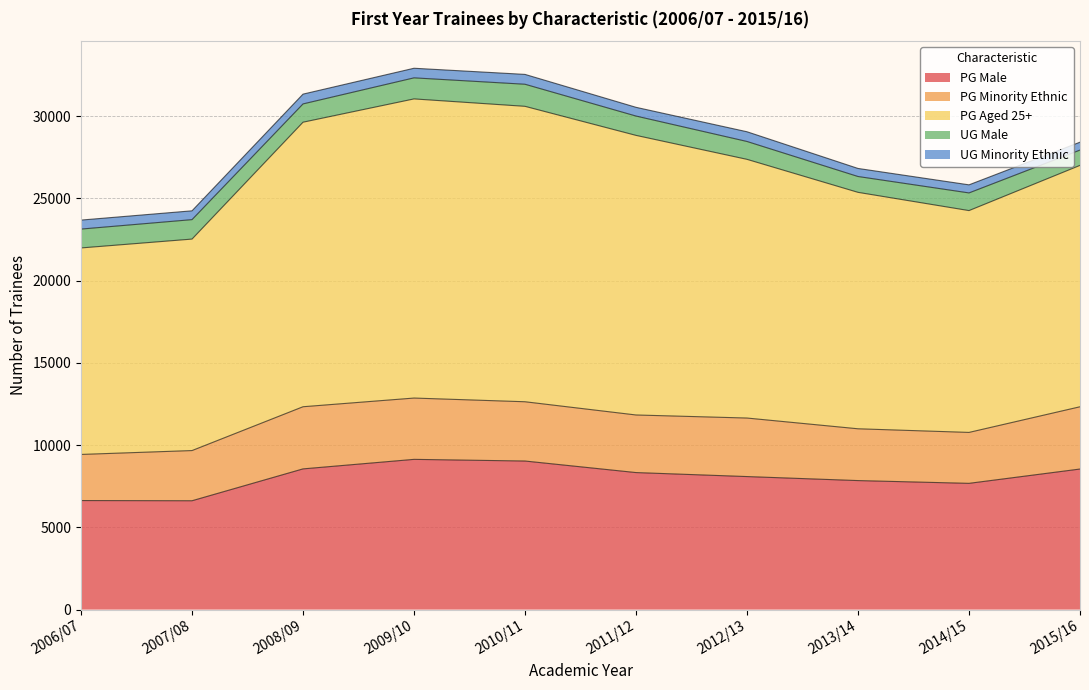

Reading right to left, extract all data points from this chart.

PG Male: 2015/16=8545	2014/15=7675	2013/14=7843	2012/13=8087	2011/12=8330	2010/11=9032	2009/10=9133	2008/09=8554	2007/08=6617	2006/07=6629
PG Minority Ethnic: 2015/16=3785	2014/15=3096	2013/14=3149	2012/13=3558	2011/12=3501	2010/11=3603	2009/10=3727	2008/09=3778	2007/08=3051	2006/07=2803
PG Aged 25+: 2015/16=14674	2014/15=13485	2013/14=14373	2012/13=15726	2011/12=16997	2010/11=17959	2009/10=18185	2008/09=17297	2007/08=12856	2006/07=12553
UG Male: 2015/16=931	2014/15=1074	2013/14=963	2012/13=1086	2011/12=1175	2010/11=1342	2009/10=1280	2008/09=1112	2007/08=1182	2006/07=1147
UG Minority Ethnic: 2015/16=479	2014/15=491	2013/14=490	2012/13=591	2011/12=531	2010/11=599	2009/10=584	2008/09=595	2007/08=536	2006/07=547